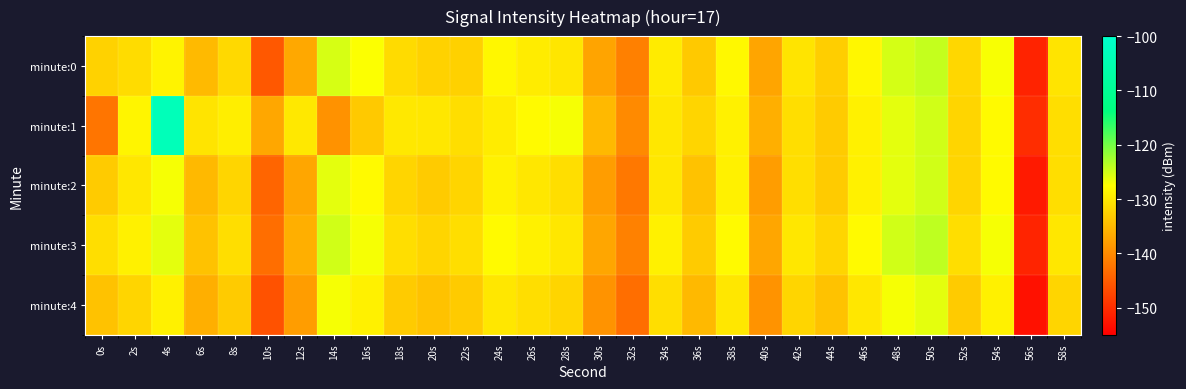

Reading right to left, list all the values displayed in this chart.

minute:0: 58s=-130.4	56s=-151.1	54s=-127.1	52s=-131.7	50s=-124.4	48s=-125.2	46s=-128.3	44s=-132.7	42s=-130.3	40s=-137.2	38s=-128.2	36s=-133.2	34s=-129.6	32s=-141.1	30s=-137.2	28s=-130.1	26s=-129.5	24s=-128.3	22s=-132.4	20s=-132.3	18s=-131.3	16s=-127.3	14s=-125.3	12s=-136.8	10s=-145.4	8s=-131.6	6s=-134.8	4s=-128.8	2s=-131.2	0s=-132.3
minute:1: 58s=-131.0	56s=-150.0	54s=-128.0	52s=-132.0	50s=-125.0	48s=-126.0	46s=-129.0	44s=-133.0	42s=-131.0	40s=-136.0	38s=-129.0	36s=-132.0	34s=-130.0	32s=-140.0	30s=-135.0	28s=-127.0	26s=-128.0	24s=-129.5	22s=-131.0	20s=-130.0	18s=-129.9	16s=-133.2	14s=-139.1	12s=-129.9	10s=-136.9	8s=-129.3	6s=-130.3	4s=-103.4	2s=-128.5	0s=-142.3
minute:2: 58s=-131.0	56s=-152.0	54s=-128.0	52s=-132.0	50s=-125.0	48s=-126.0	46s=-129.0	44s=-133.0	42s=-131.0	40s=-138.0	38s=-129.0	36s=-134.0	34s=-130.0	32s=-142.0	30s=-138.0	28s=-131.0	26s=-130.0	24s=-129.0	22s=-132.0	20s=-133.0	18s=-132.0	16s=-128.0	14s=-126.0	12s=-137.0	10s=-144.0	8s=-132.0	6s=-135.0	4s=-127.0	2s=-130.0	0s=-133.0
minute:3: 58s=-130.0	56s=-151.0	54s=-127.0	52s=-131.0	50s=-124.0	48s=-125.0	46s=-128.0	44s=-132.0	42s=-130.0	40s=-137.0	38s=-128.0	36s=-133.0	34s=-129.0	32s=-141.0	30s=-137.0	28s=-130.0	26s=-129.0	24s=-128.0	22s=-131.0	20s=-132.0	18s=-131.0	16s=-127.0	14s=-125.0	12s=-136.0	10s=-143.0	8s=-131.0	6s=-134.0	4s=-126.0	2s=-129.0	0s=-131.0
minute:4: 58s=-132.0	56s=-153.0	54s=-129.0	52s=-133.0	50s=-126.0	48s=-127.0	46s=-130.0	44s=-134.0	42s=-132.0	40s=-139.0	38s=-130.0	36s=-135.0	34s=-131.0	32s=-143.0	30s=-139.0	28s=-132.0	26s=-131.0	24s=-130.0	22s=-133.0	20s=-134.0	18s=-133.0	16s=-129.0	14s=-127.0	12s=-138.0	10s=-146.0	8s=-133.0	6s=-136.0	4s=-129.0	2s=-132.0	0s=-134.0